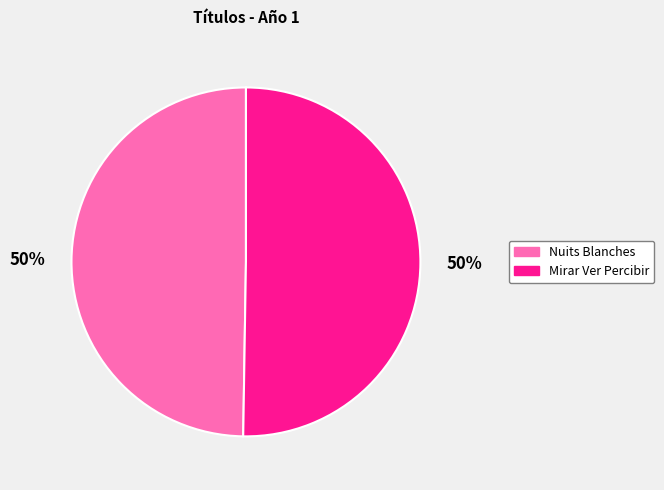

What percentage is the Nuits Blanches slice, to the nearest percent?

50%